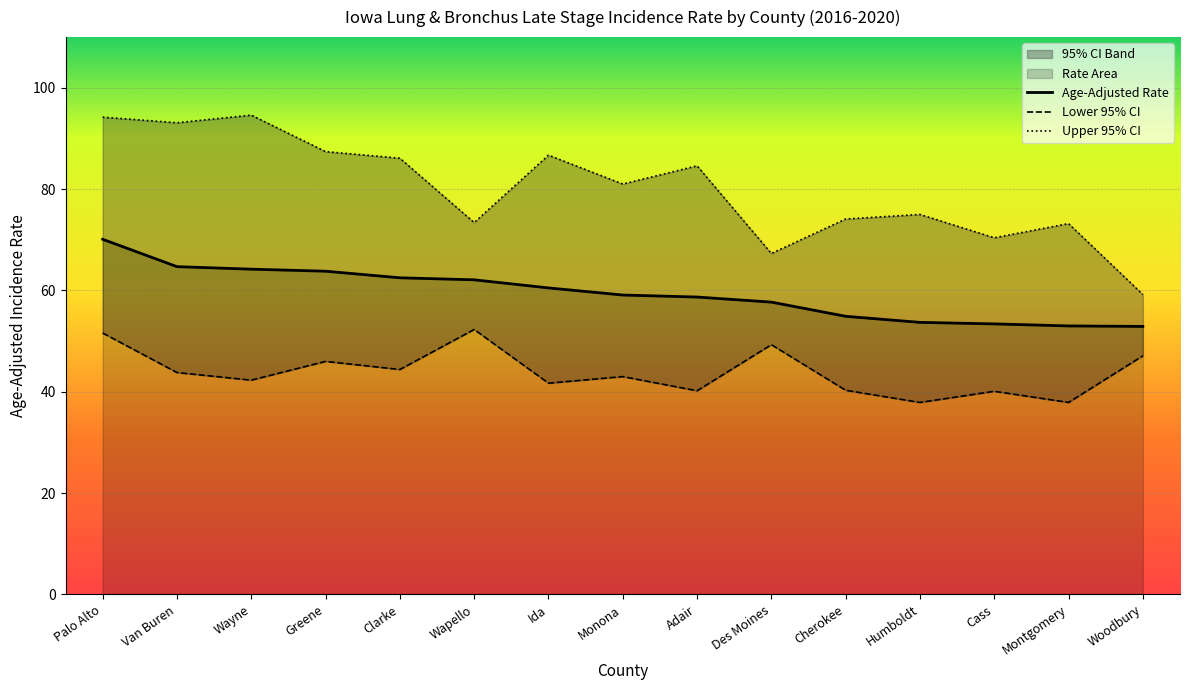

What is the highest value of the Lower 95% CI series?

52.3